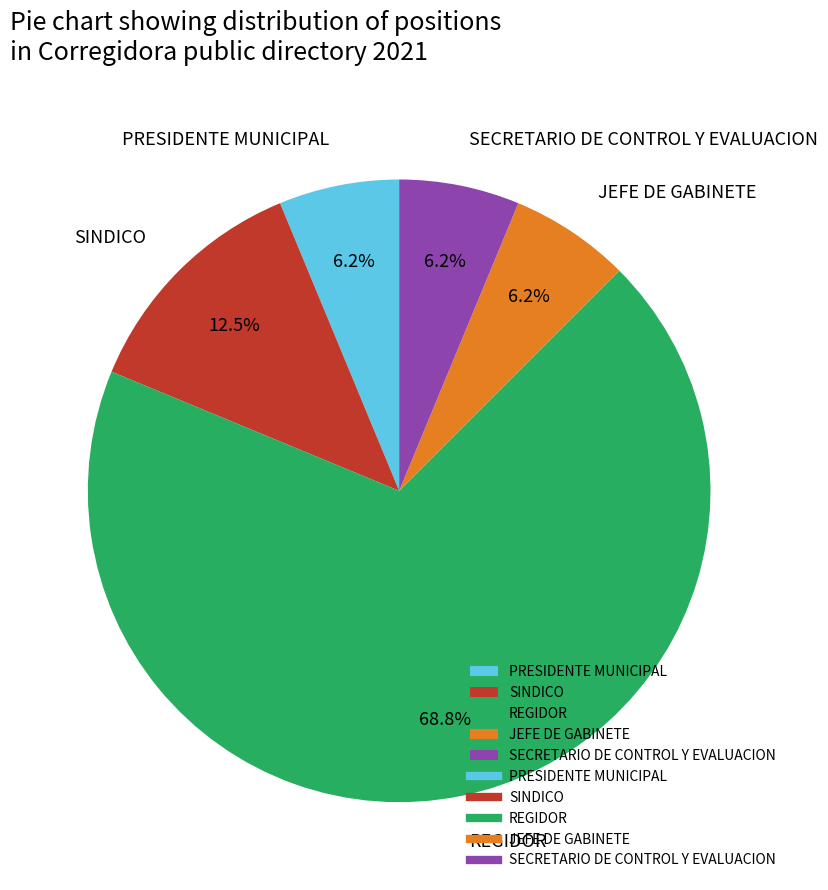

What is the ratio of the value at REGIDOR to the value at SINDICO?

5.5